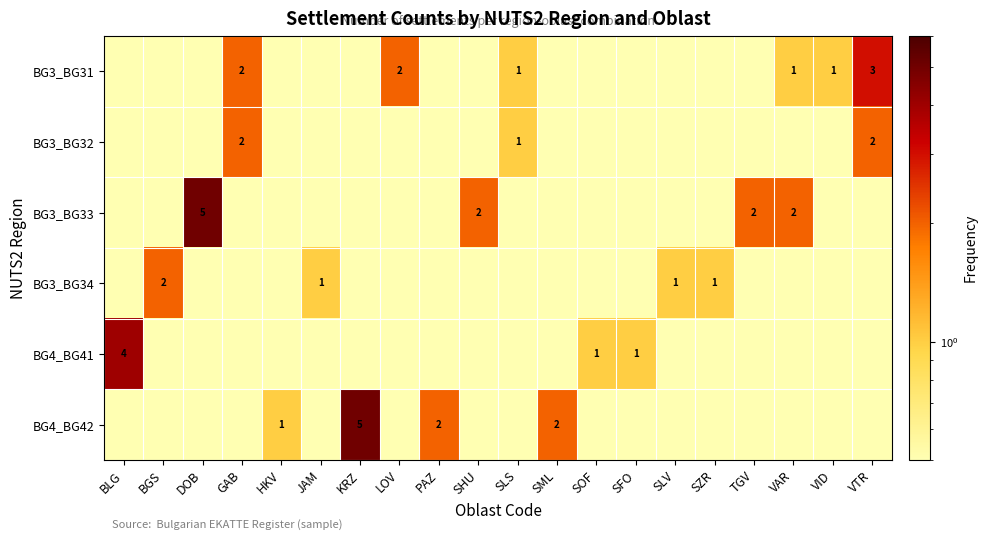

True or false: BG3_BG31 has a value of 2.0 at GAB.

True